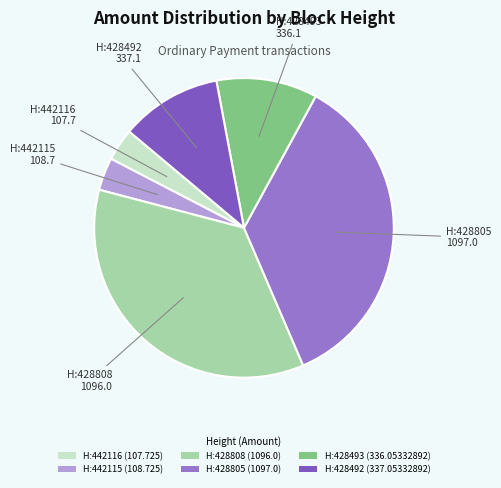

Count the number of slices in the pie.

6